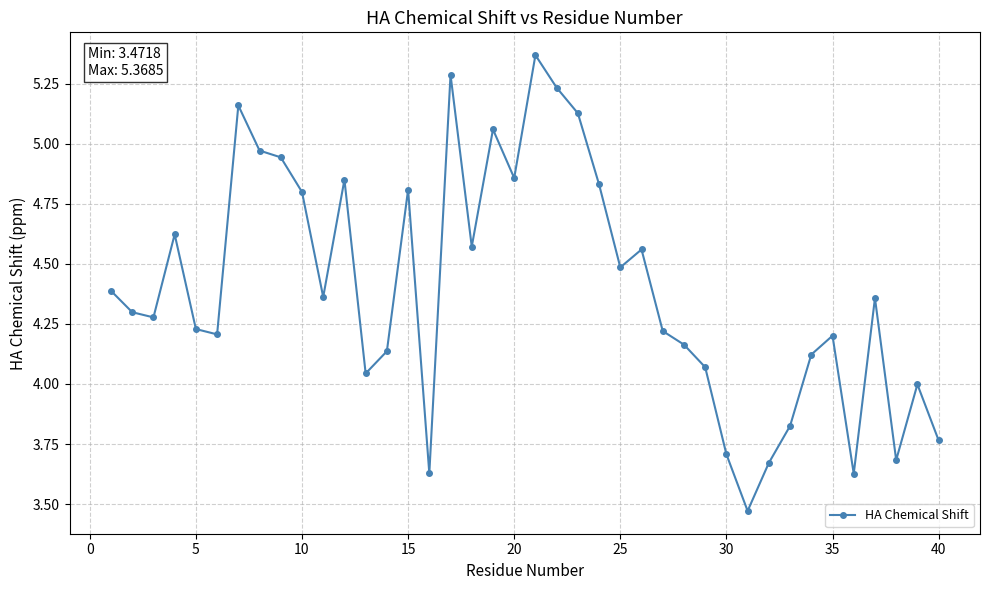

What is the difference between the maximum and minimum values?

1.9